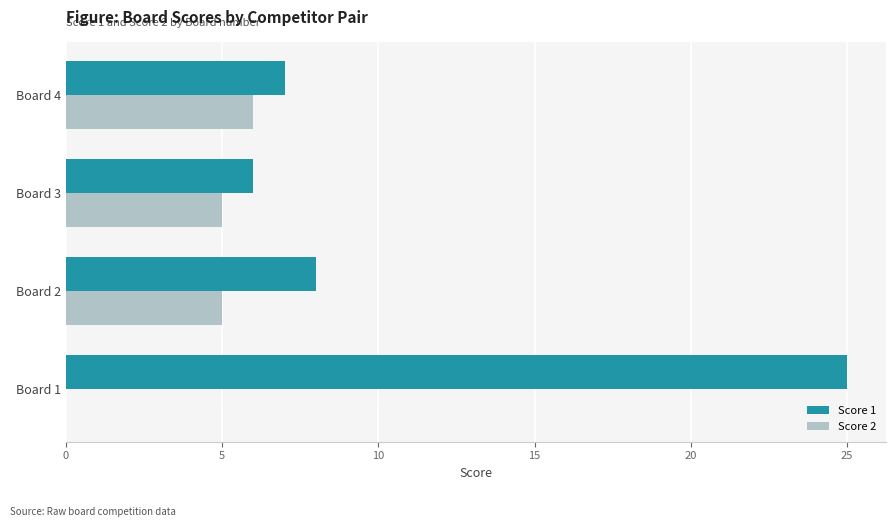

Which series changed the most between Board 1 and Board 4?

Score 1